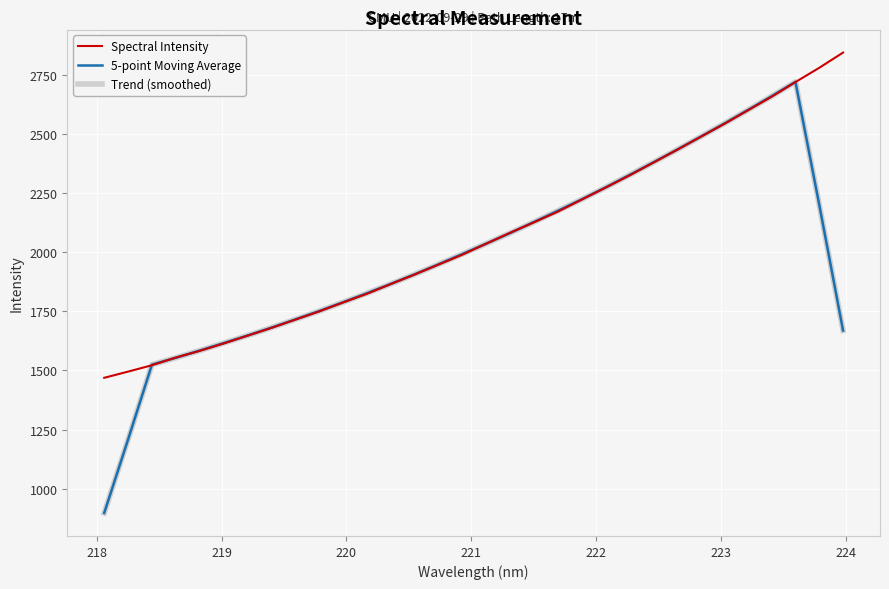

Does the chart have visible grid lines?

Yes